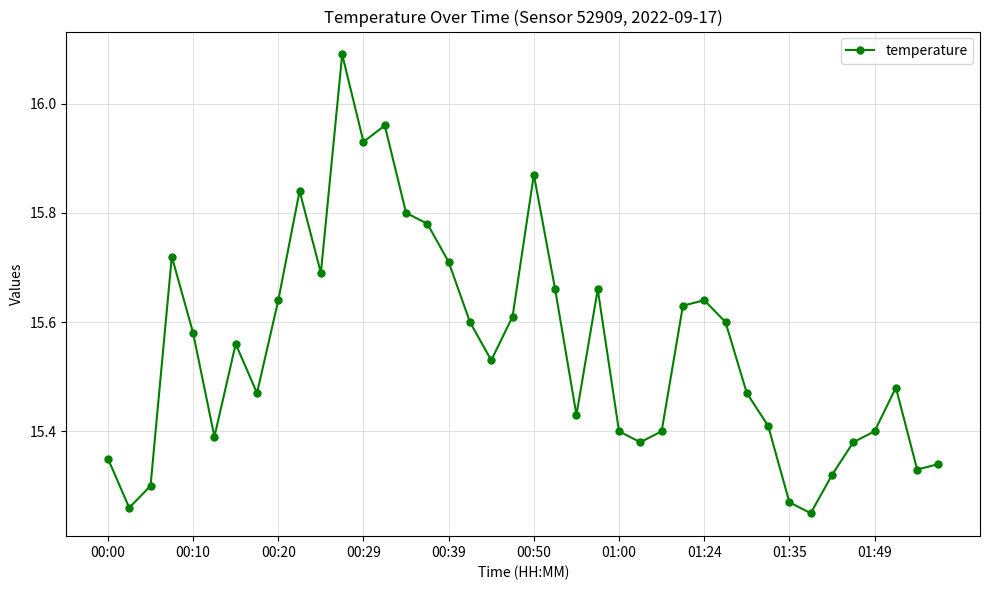

How many interior local peaks (higher than both neighbors) does the data have?

9